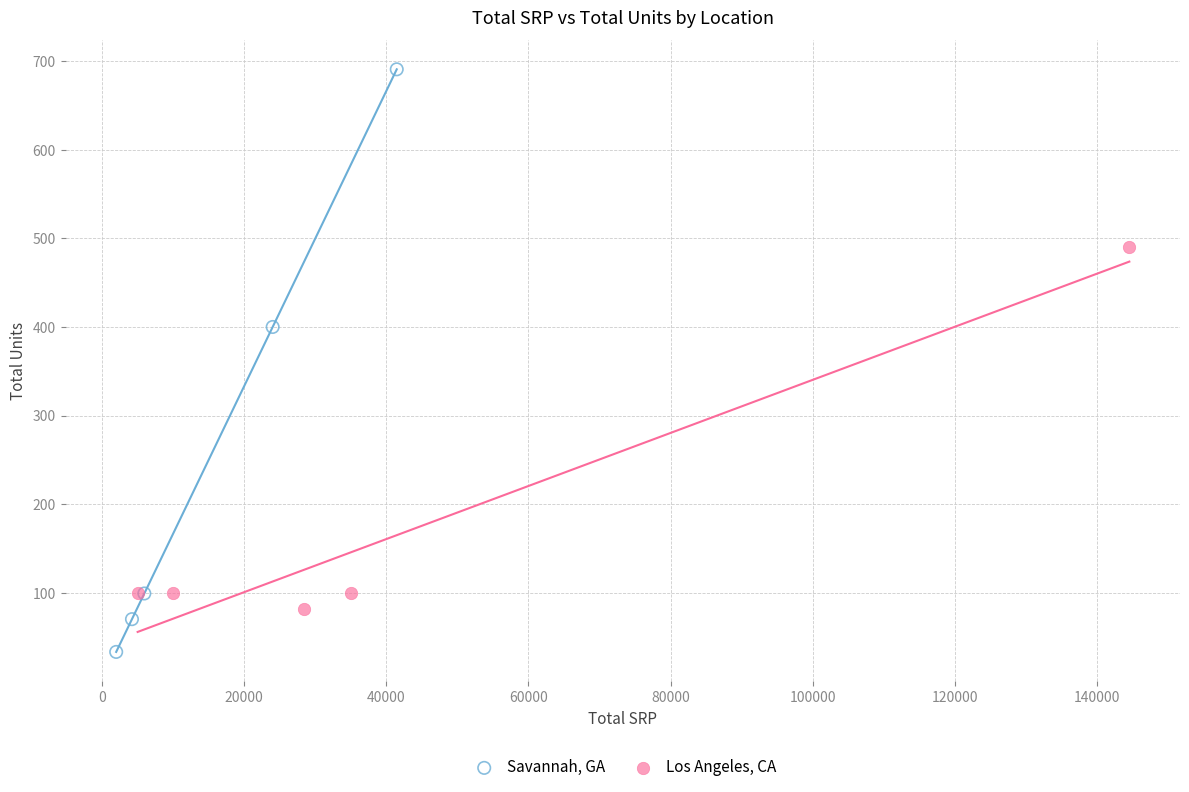

Which series contains the lowest Y value?

Savannah, GA